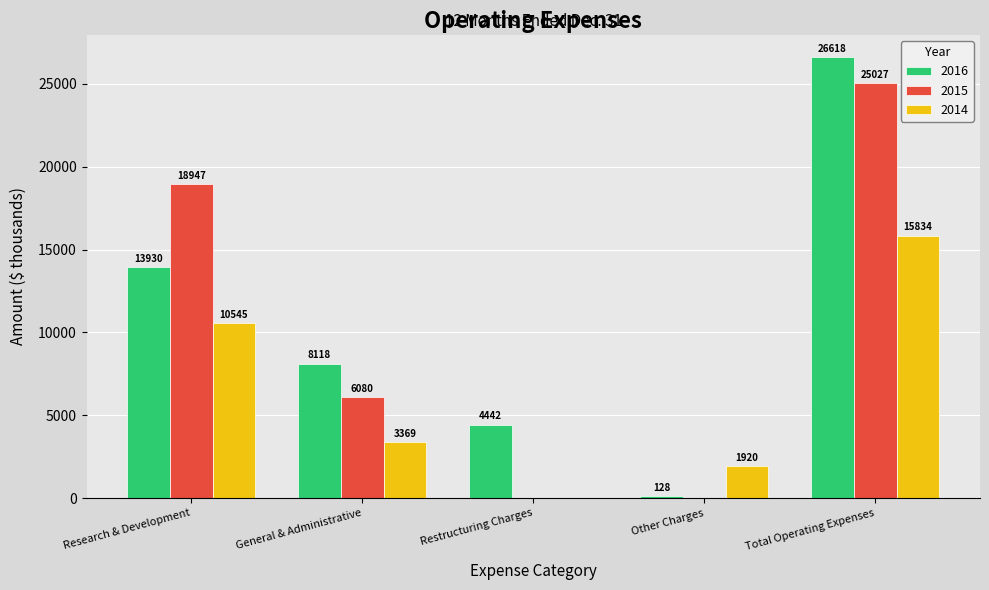

Which label corresponds to the largest value in the chart?

Total Operating Expenses